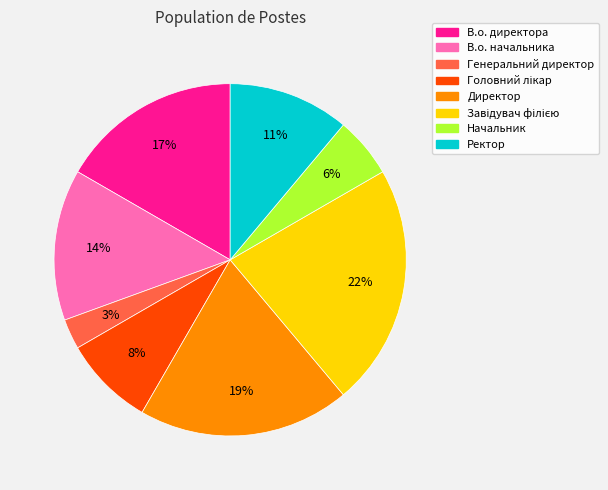

To the nearest percent, what portion does Ректор represent?

11%